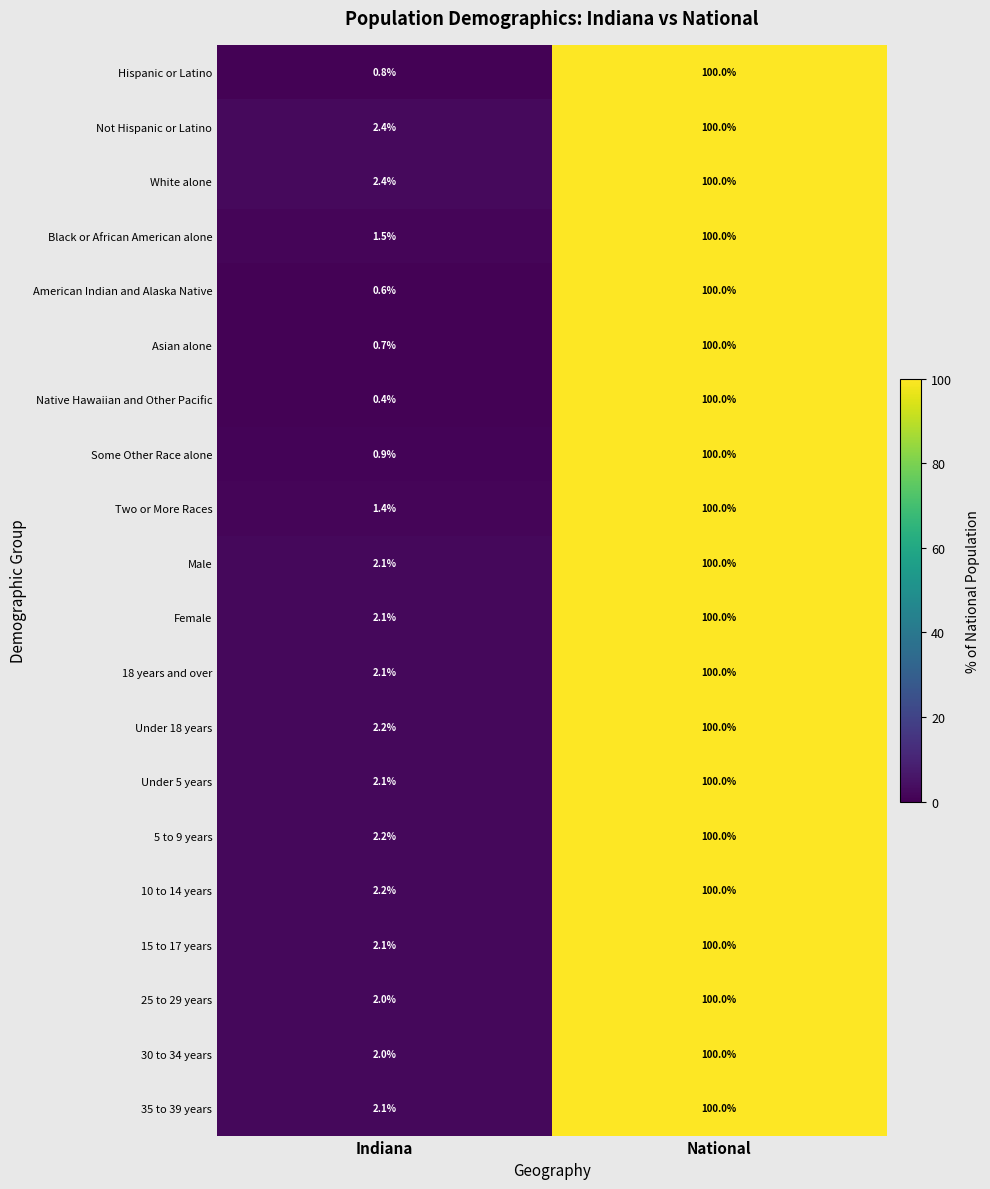

Which series has the widest spread of values?

Native Hawaiian and Other Pacific